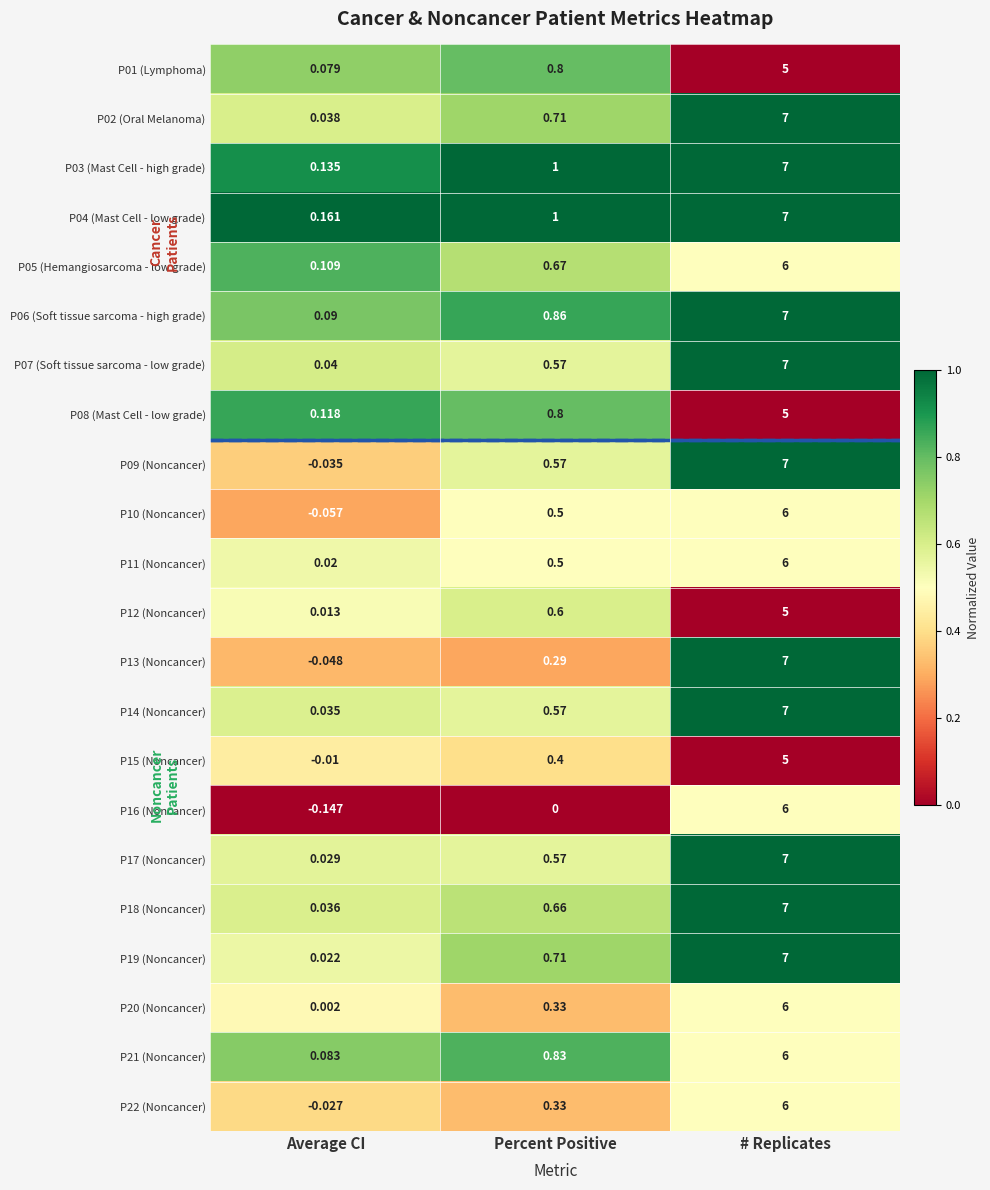

At which category does the chart reach its minimum across all series?

Average CI